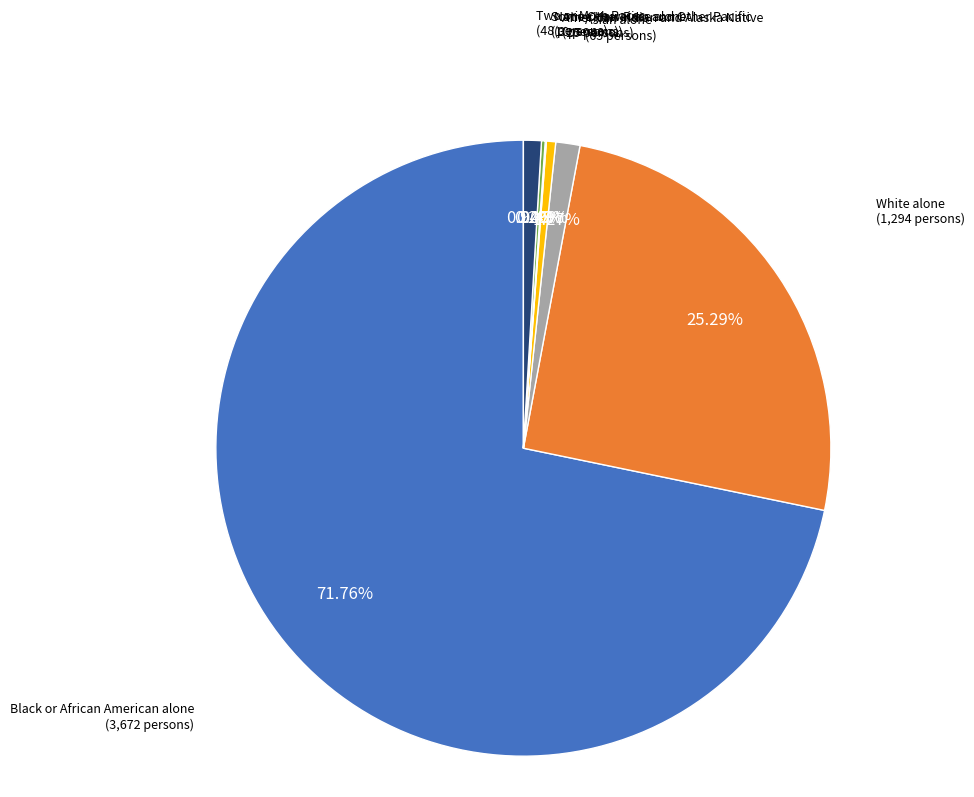

Approximately how many times larger is the value at Black or African American alone compared to Asian alone?

56.5